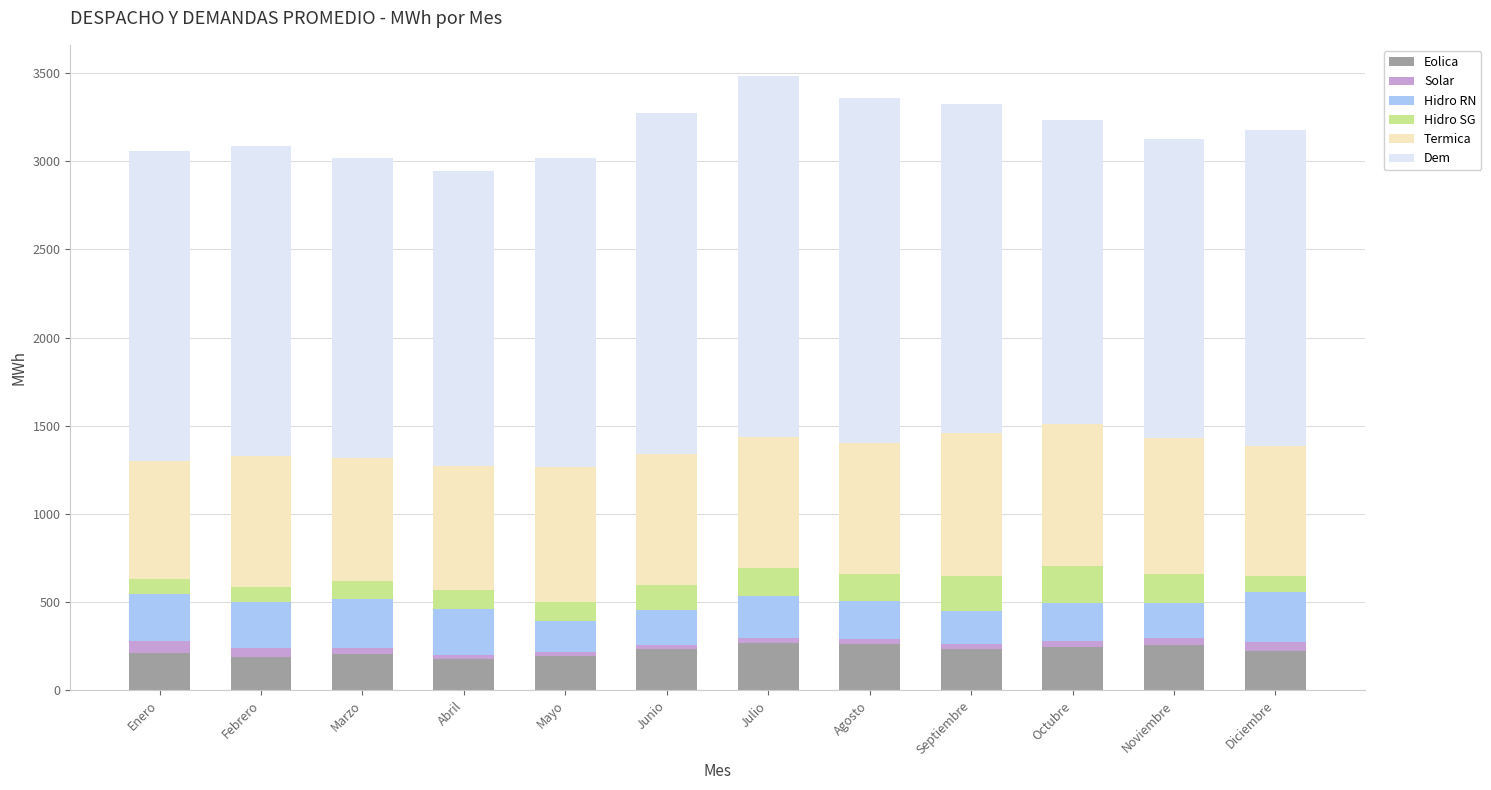

What is the maximum value for Eolica?

269.4